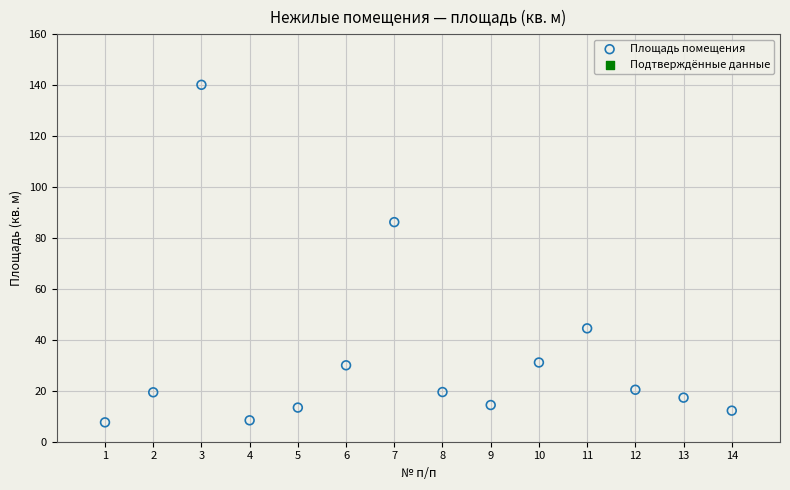

What Y value in the scatter plot is closest to 73?

86.2